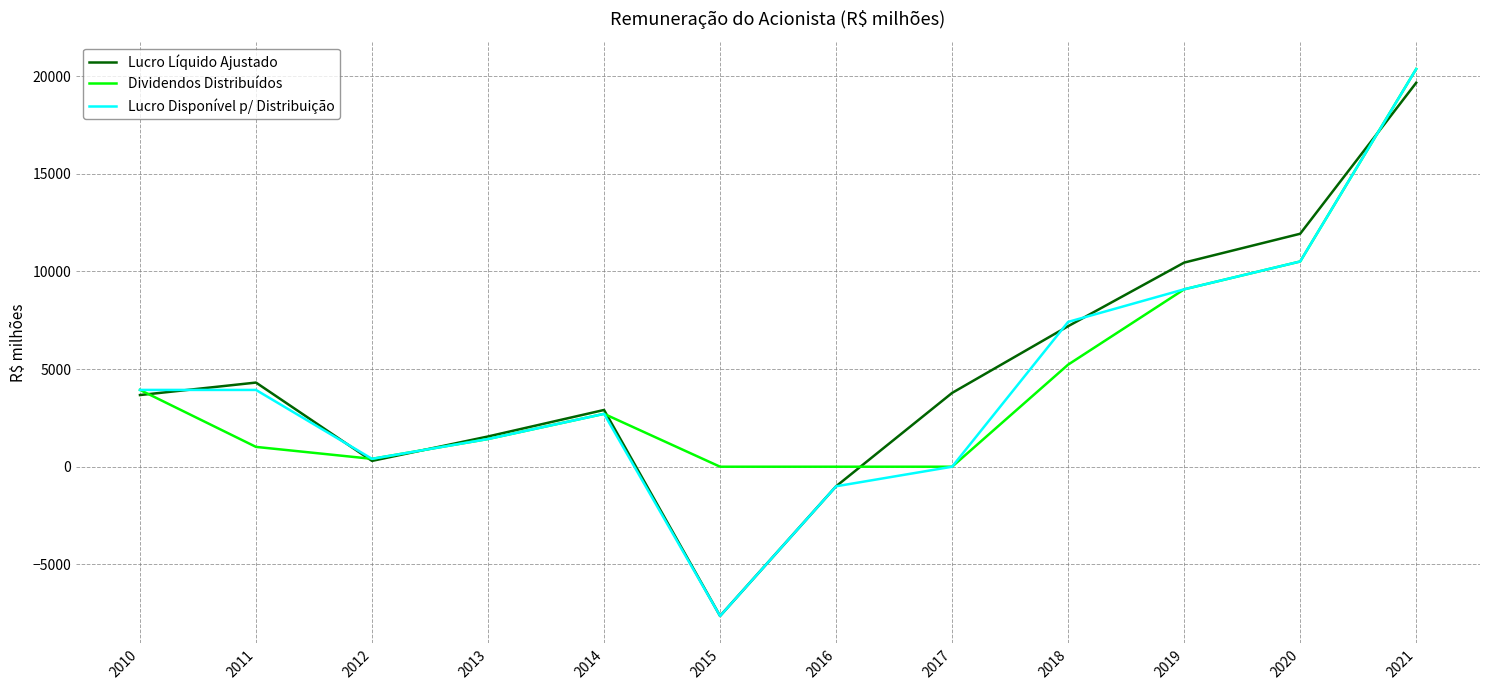

What is the highest value of the Lucro Líquido Ajustado series?

19655.0